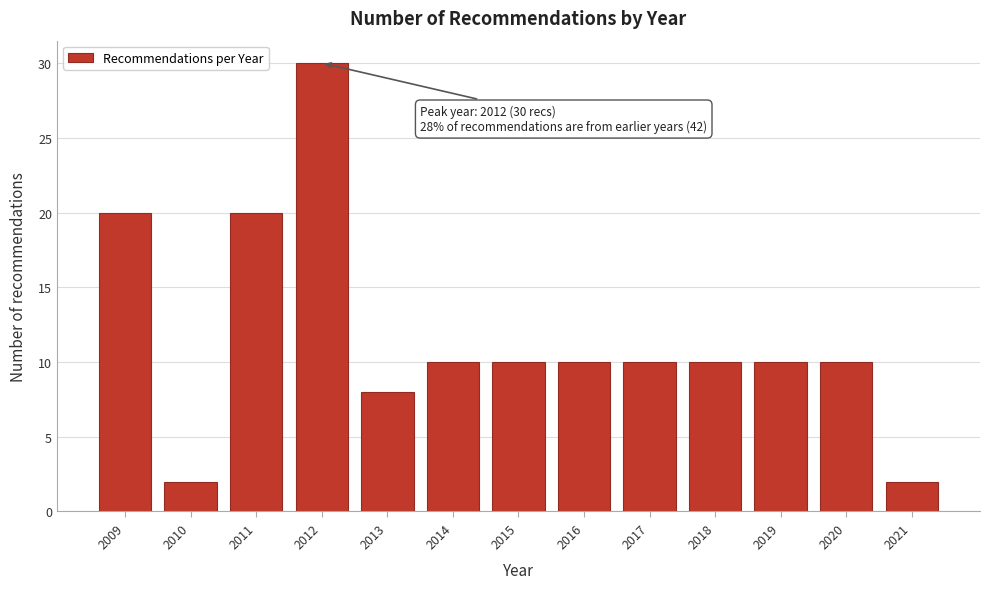

Reading left to right, what are all the values shown in this chart?

2009=20	2010=2	2011=20	2012=30	2013=8	2014=10	2015=10	2016=10	2017=10	2018=10	2019=10	2020=10	2021=2